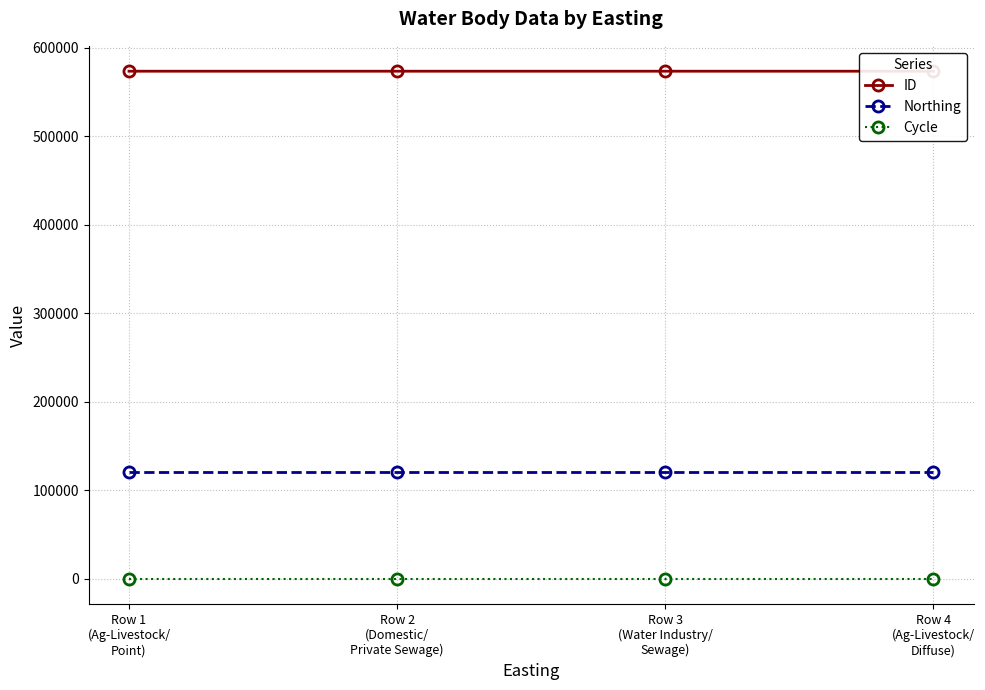

Which series has the widest spread of values?

ID